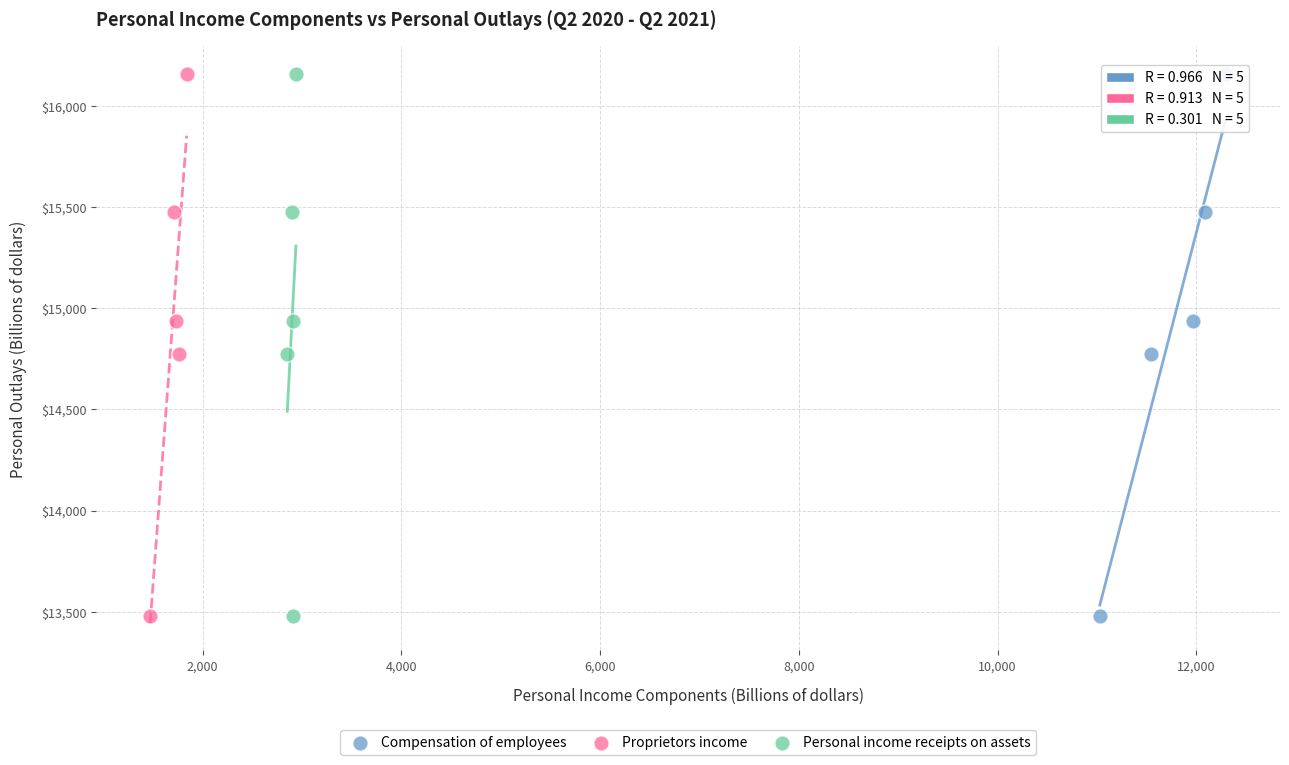

What are all the series names shown in the legend?

Compensation of employees, Proprietors income, Personal income receipts on assets